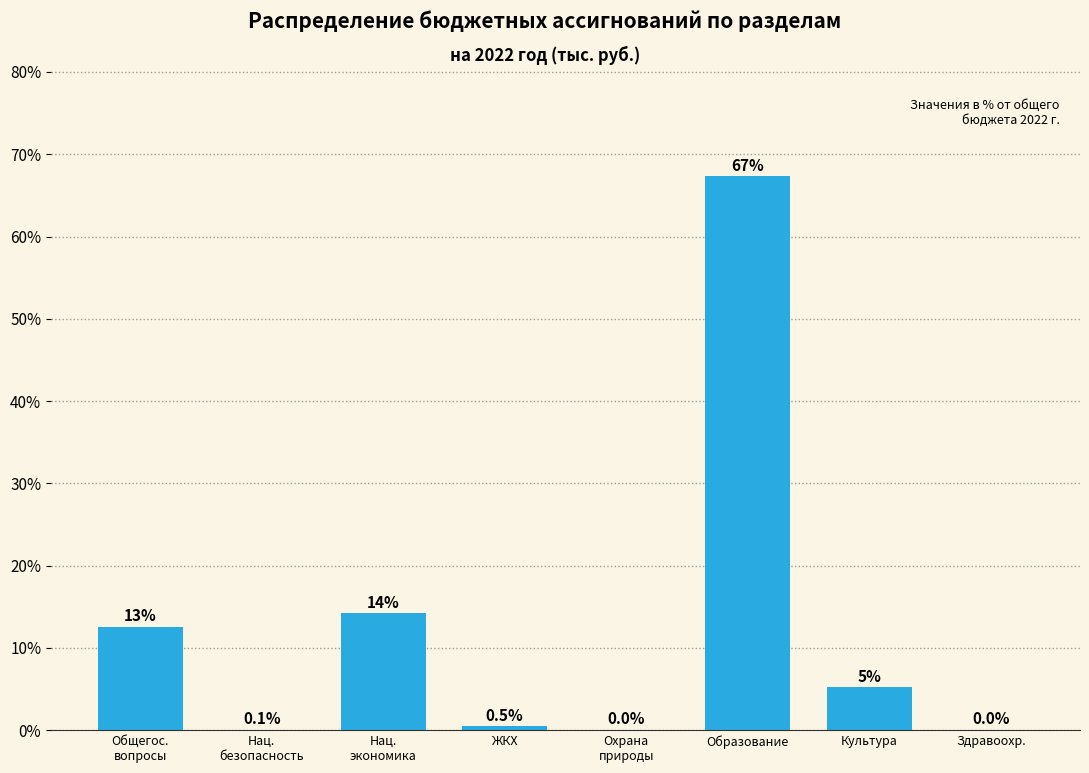

What is the greatest value displayed?

67.3